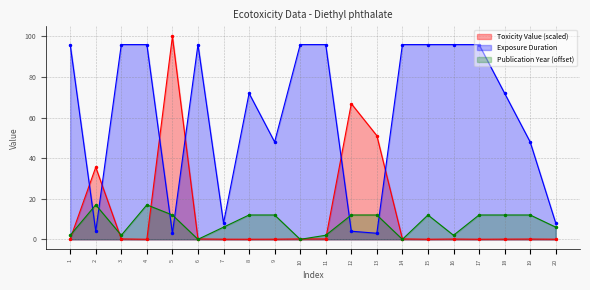

How many lines are shown in the chart?

3